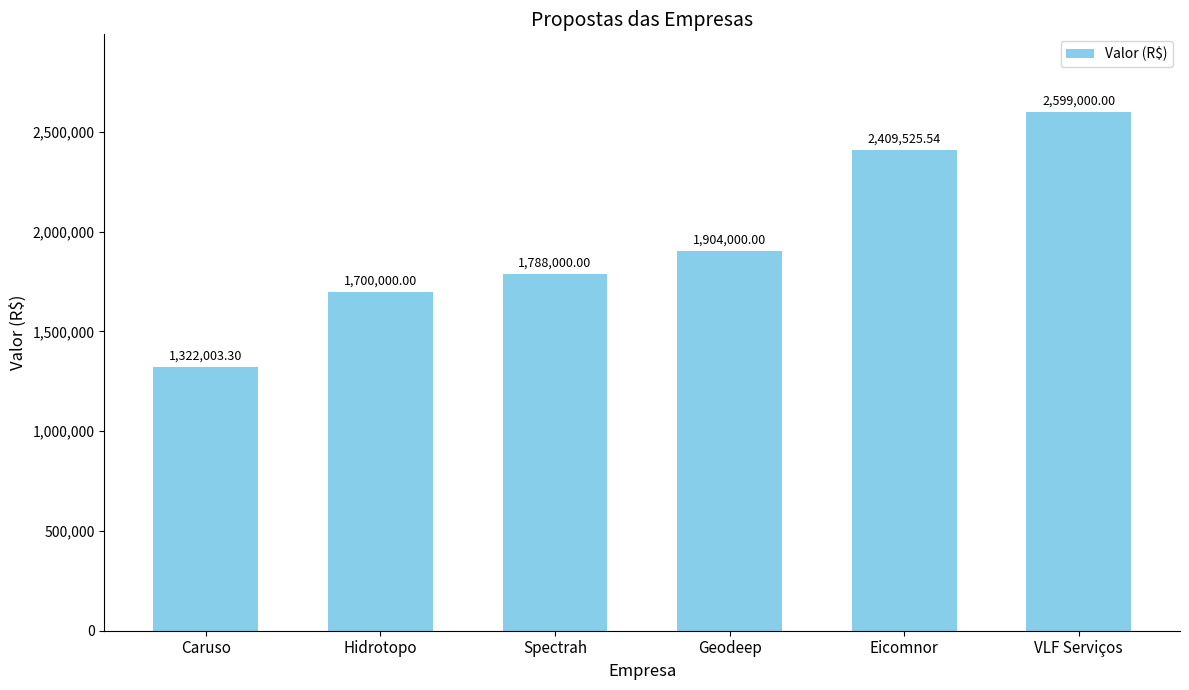

What is the change in value from Hidrotopo to VLF Serviços?

+899000.0